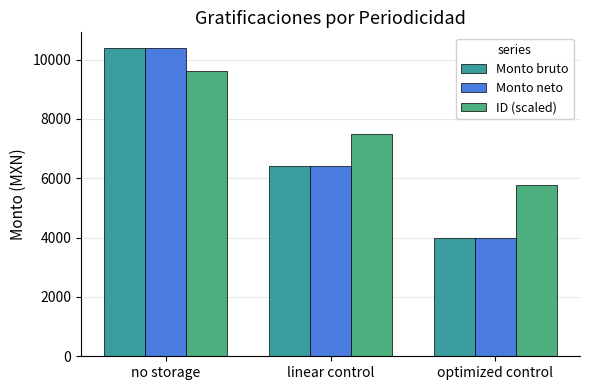

What is the value of the Monto neto bar at the 1st from the left?

10400